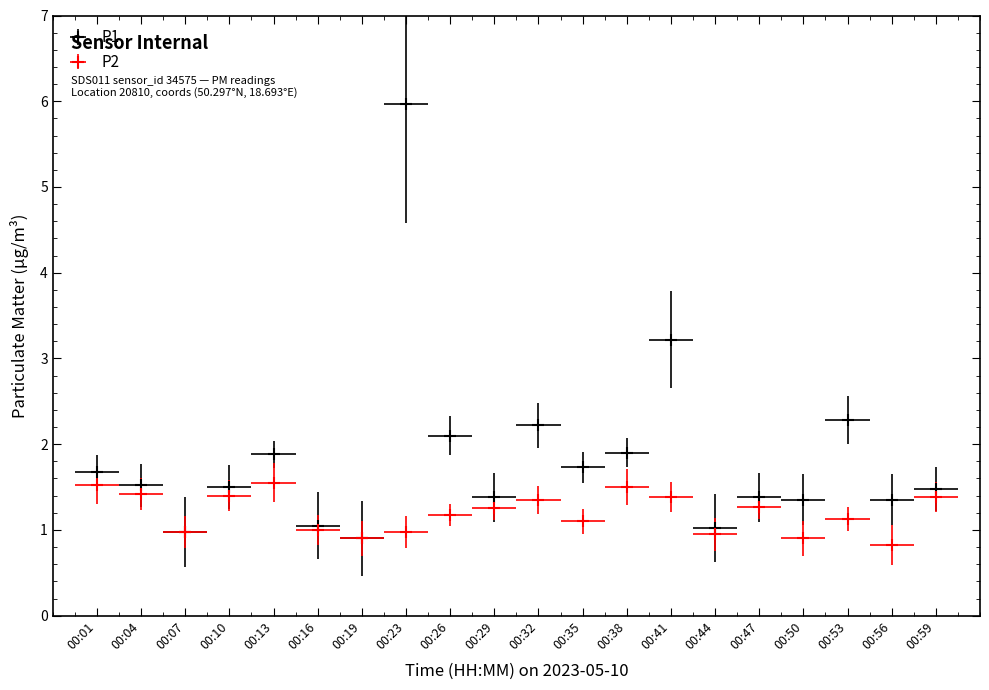

Where does the P2 series first go above 1?

00:01